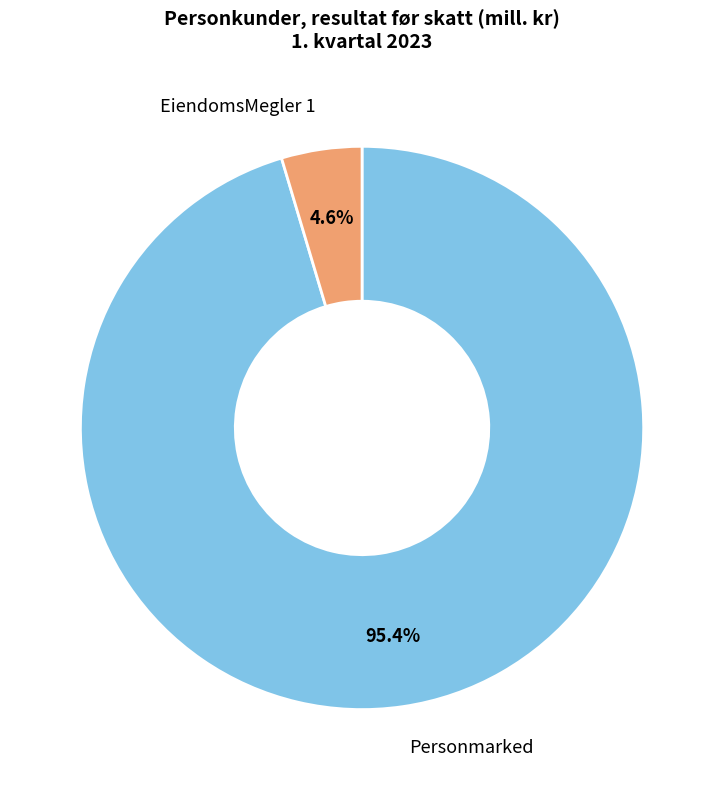

What percentage is the EiendomsMegler 1 slice, to the nearest percent?

5%